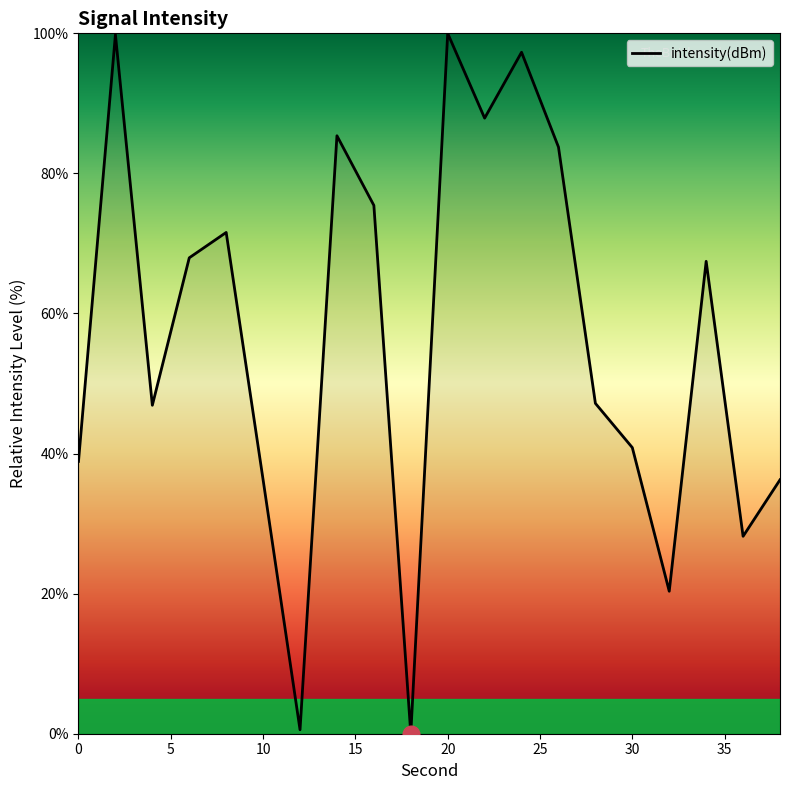

At which category does the data reach its first local valley?

4